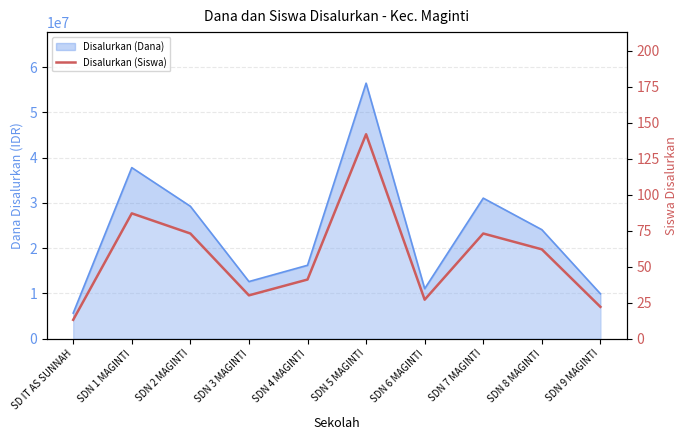

What position from the right is SDN 1 MAGINTI?

9